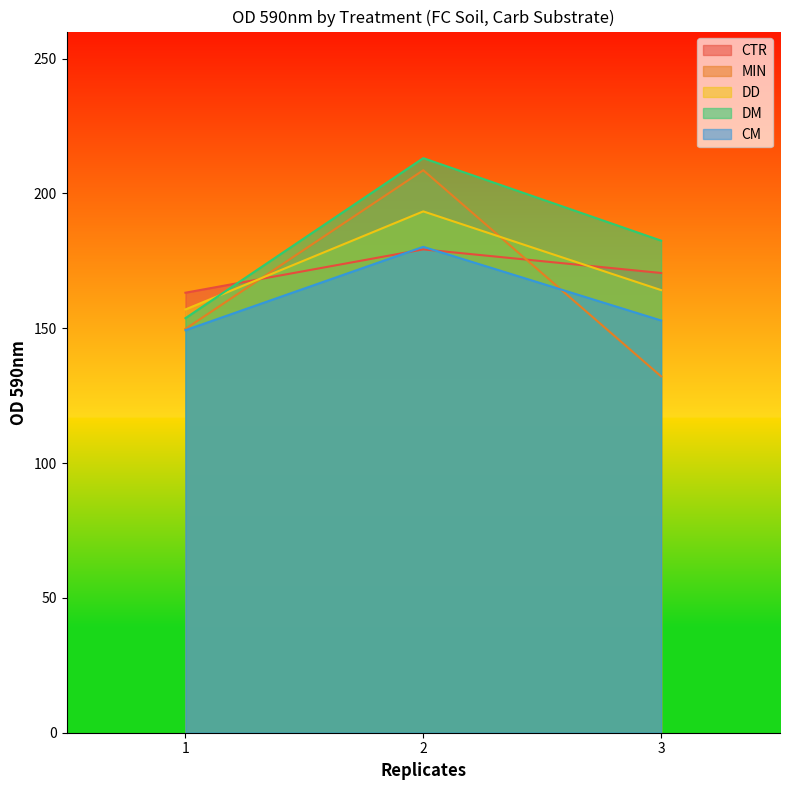

What is the average value of the MIN series?

163.5